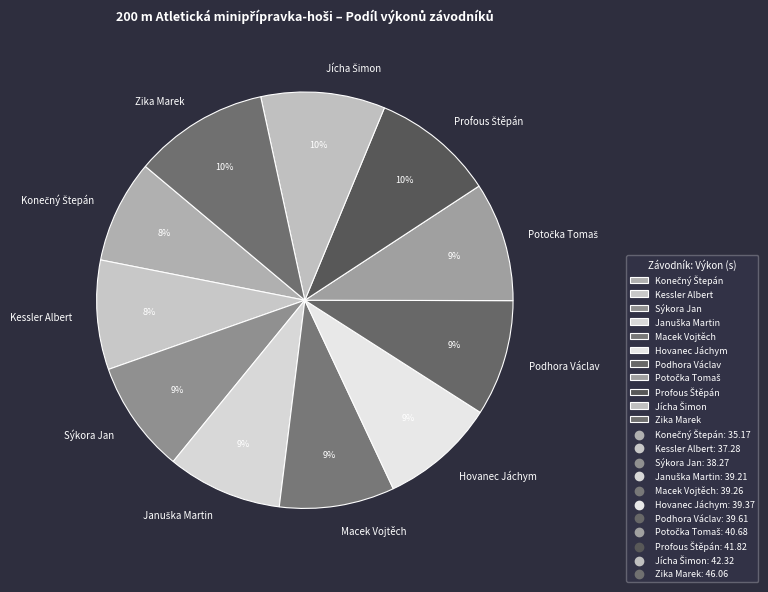

True or false: Zika Marek accounts for 10% of the total.

True